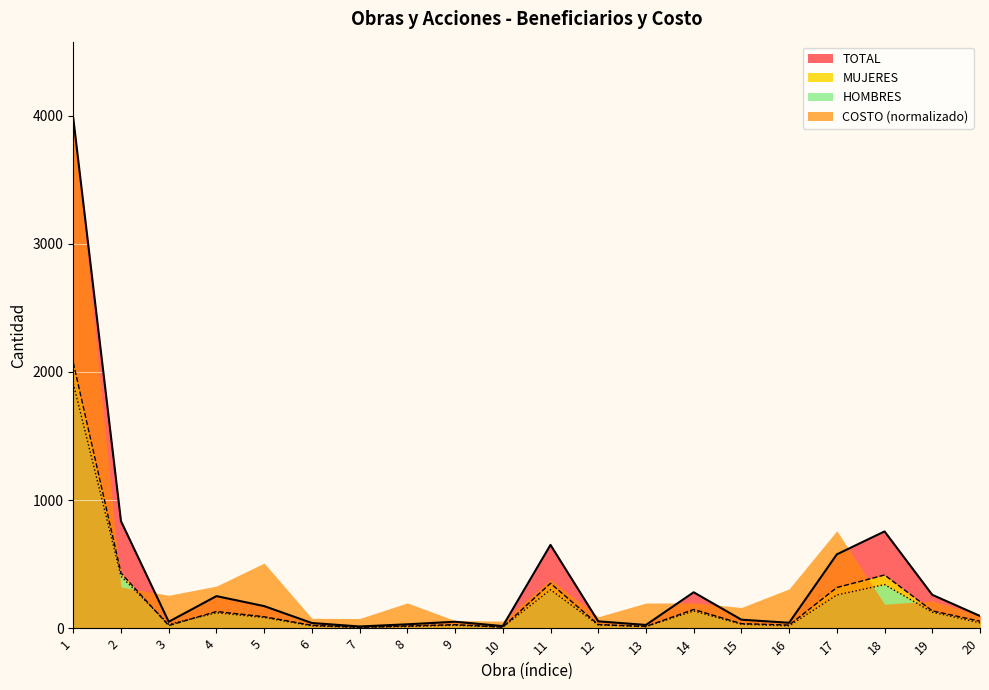

Is it true that TOTAL equals 401 at 17?

False